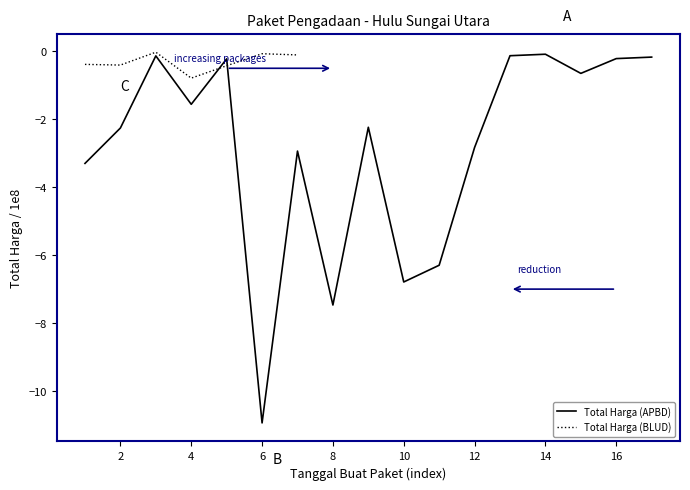

Reading left to right, transcribe all the data shown in this chart.

-3.3	-2.3	-0.1	-1.6	-0.2	-10.9	-2.9	-7.5	-2.2	-6.8	-6.3	-2.8	-0.1	-0.1	-0.7	-0.2	-0.2